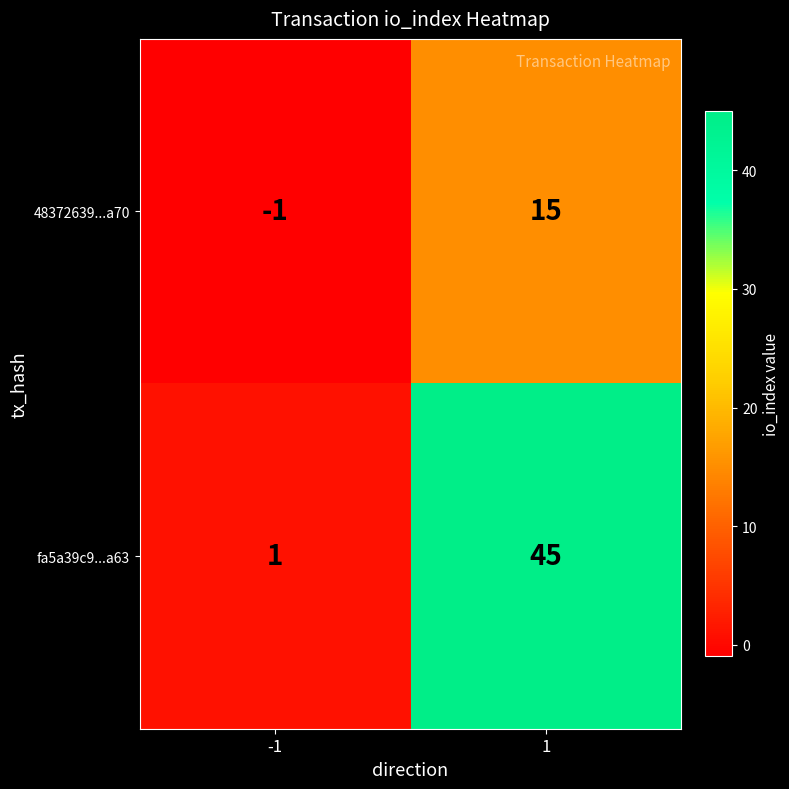

What is the maximum value shown in the chart?

45